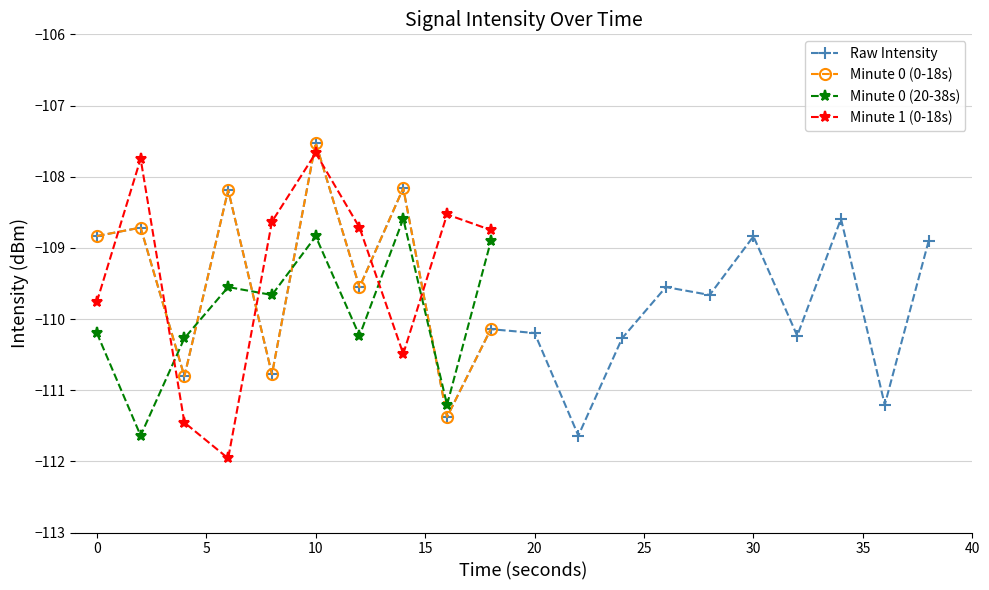

What is the difference between the maximum and second lowest values in the intensity(dBm) series?

3.9